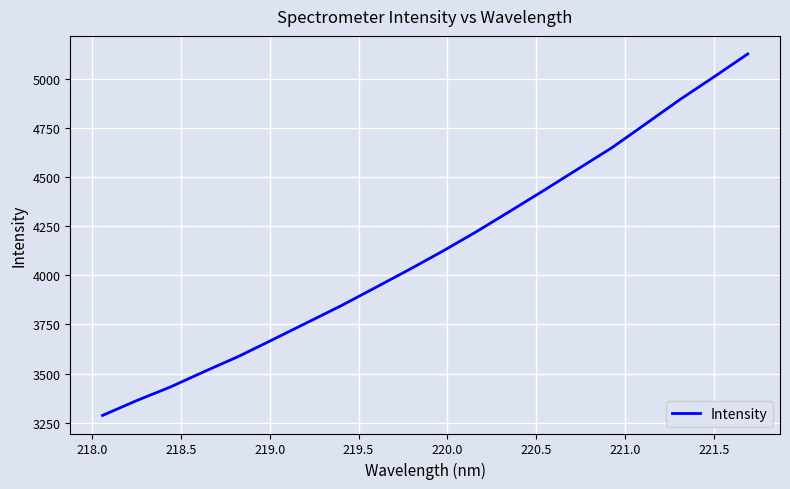

What is the difference between the maximum and minimum values?

1842.4